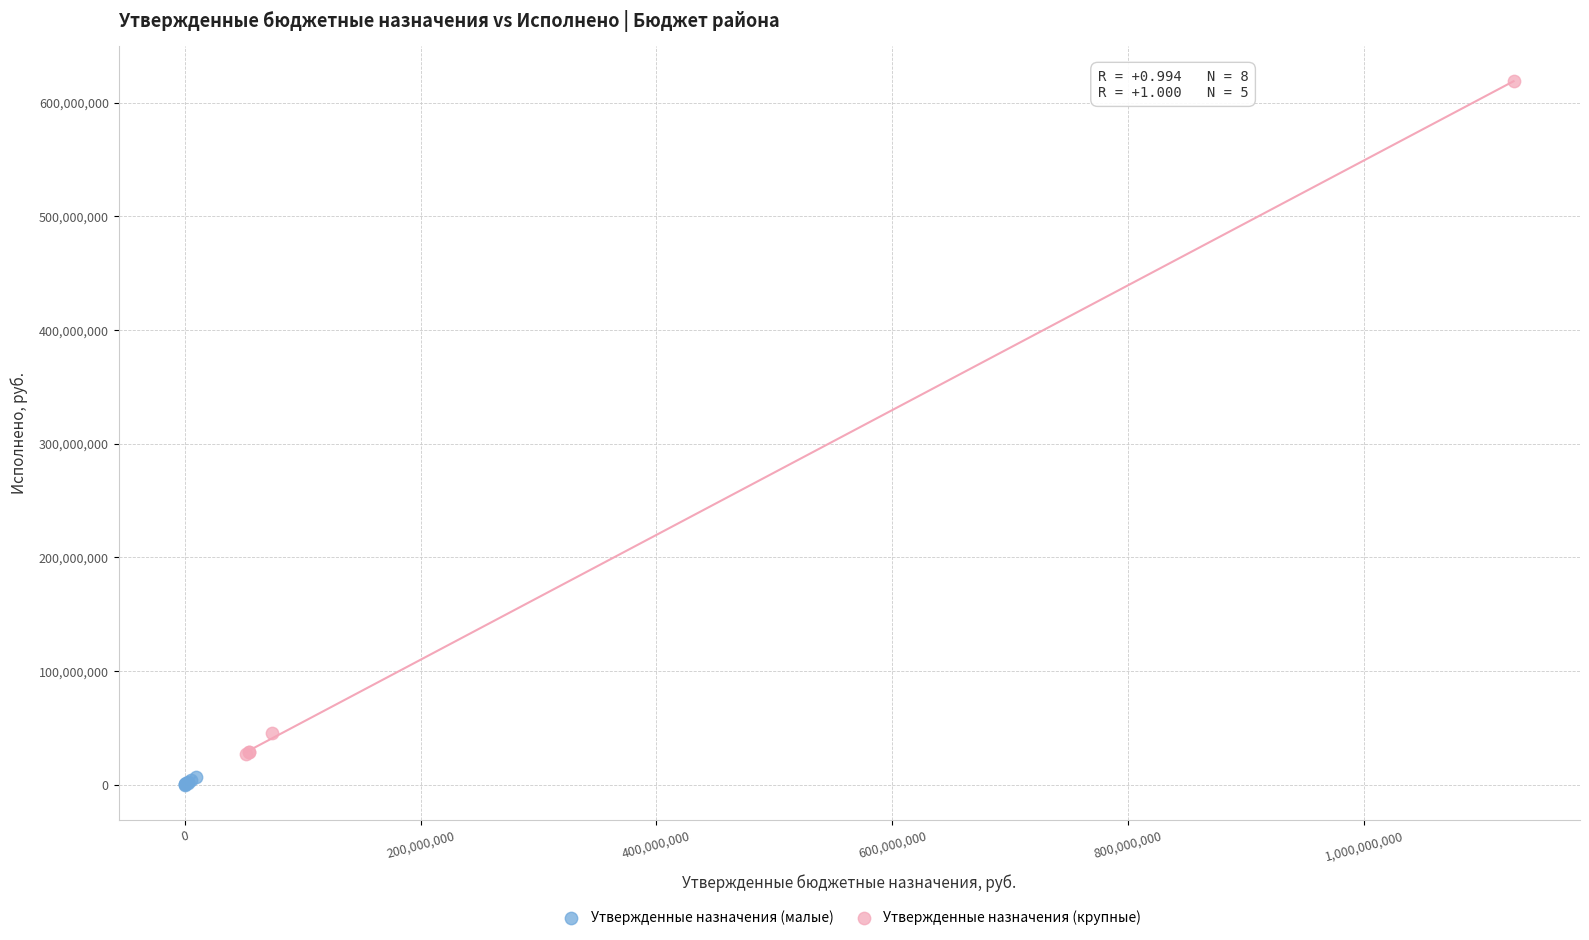

Which series has the largest Y range (max minus min)?

Утвержденные назначения (крупные)